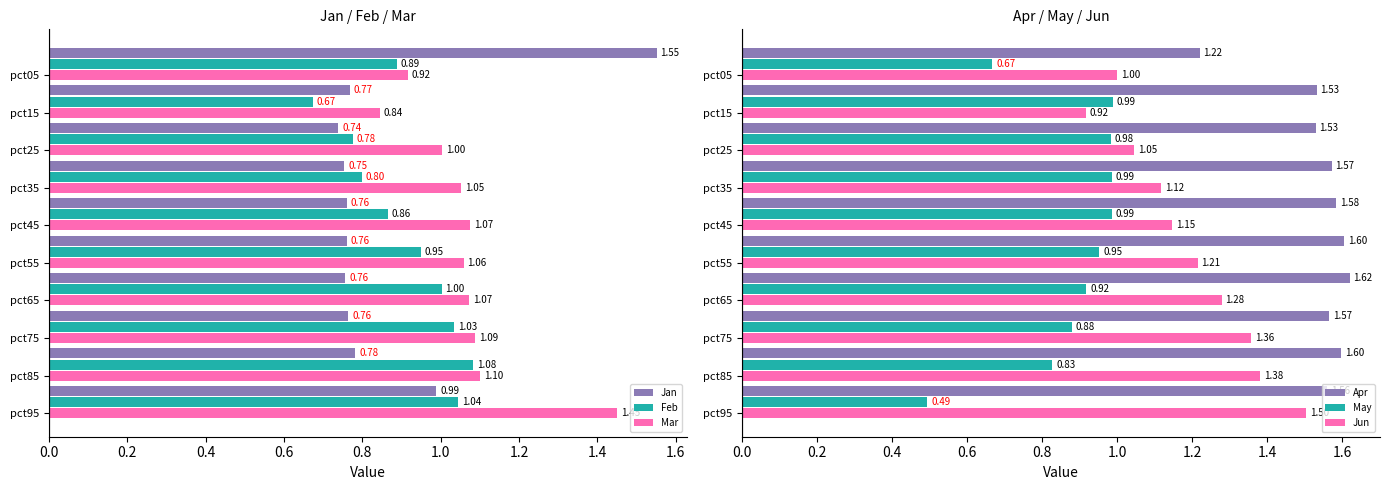

Count the number of categories in the chart.

10